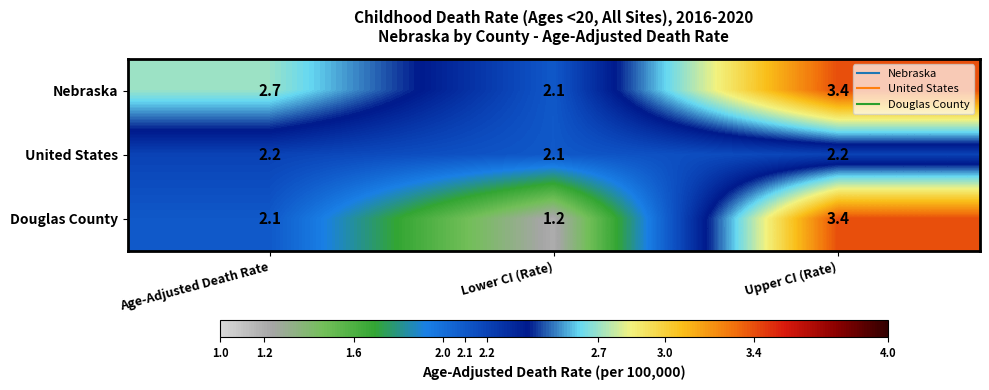

Which series has the widest spread of values?

Douglas County